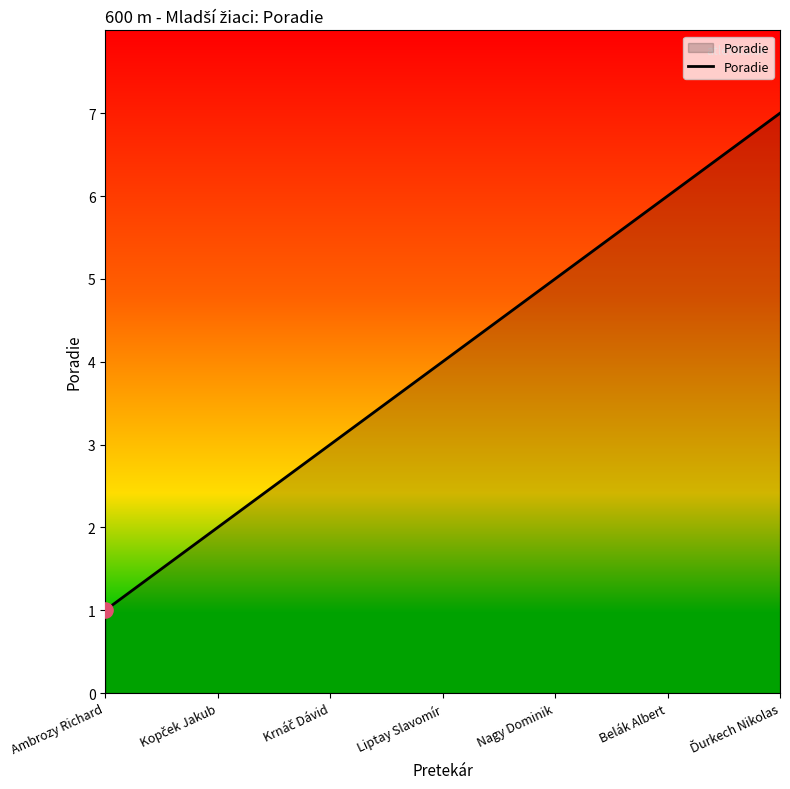

What is the change in value from Liptay Slavomír to Belák Albert?

+2